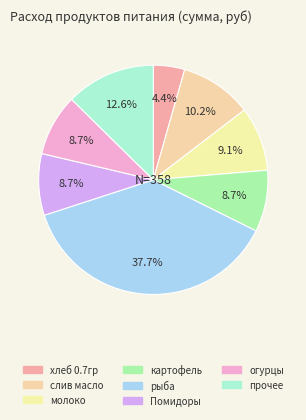

How many segments does this pie chart have?

8